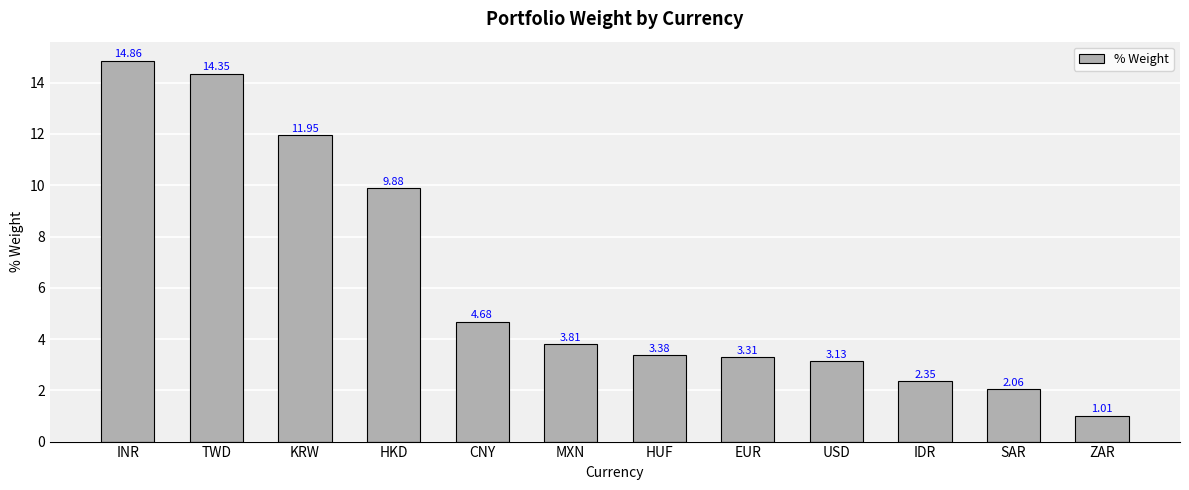

True or false: the data shows 14.4 at TWD.

True